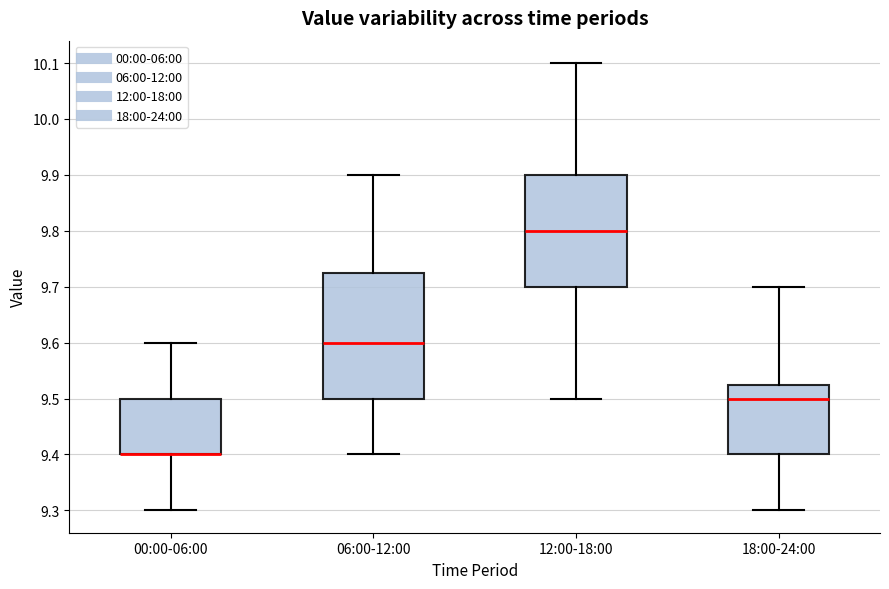

Reading left to right, transcribe this box plot: for each box, give where its median line is, the range the box spans, and where its two whiskers end, as read against the y-axis. The values are not printed on the chart, so give them approximately, as read against the axis.

00:00-06:00: median 9.40 (drawn on the box's lower edge), box 9.40 to 9.50, whiskers 9.30 to 9.60
06:00-12:00: median 9.60, box 9.50 to 9.73, whiskers 9.40 to 9.90
12:00-18:00: median 9.80, box 9.70 to 9.90, whiskers 9.50 to 10.10
18:00-24:00: median 9.50, box 9.40 to 9.53, whiskers 9.30 to 9.70